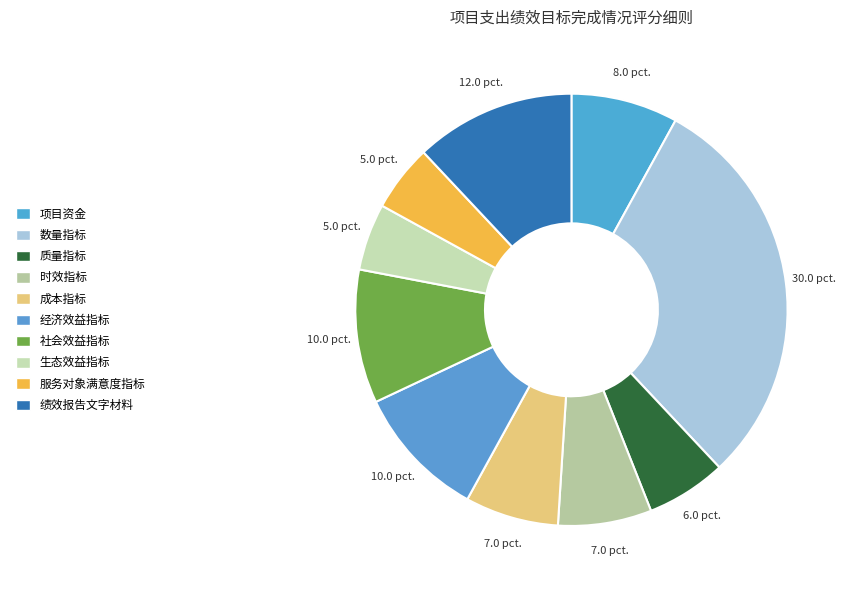

How many segments does this pie chart have?

10